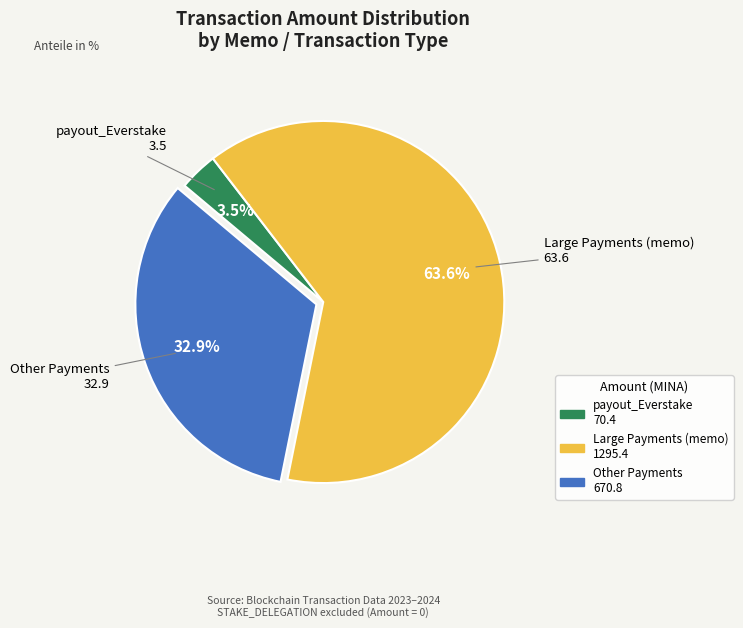

Is there any slice that represents more than half of the pie?

Yes